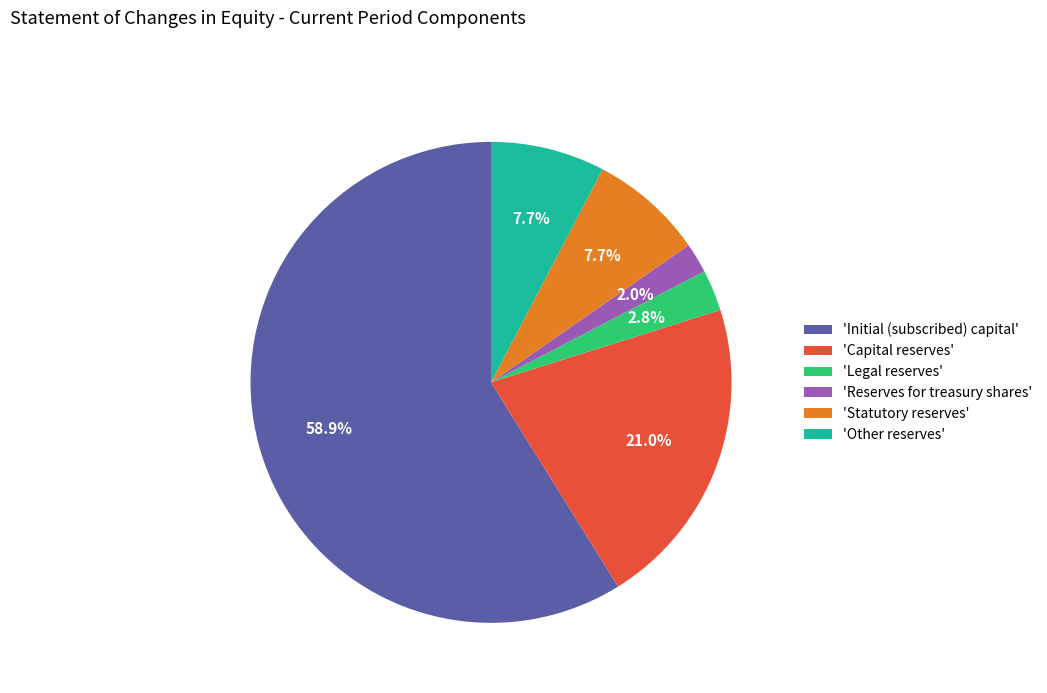

Is the sum of 'Initial (subscribed) capital' and 'Statutory reserves' greater than half?

Yes